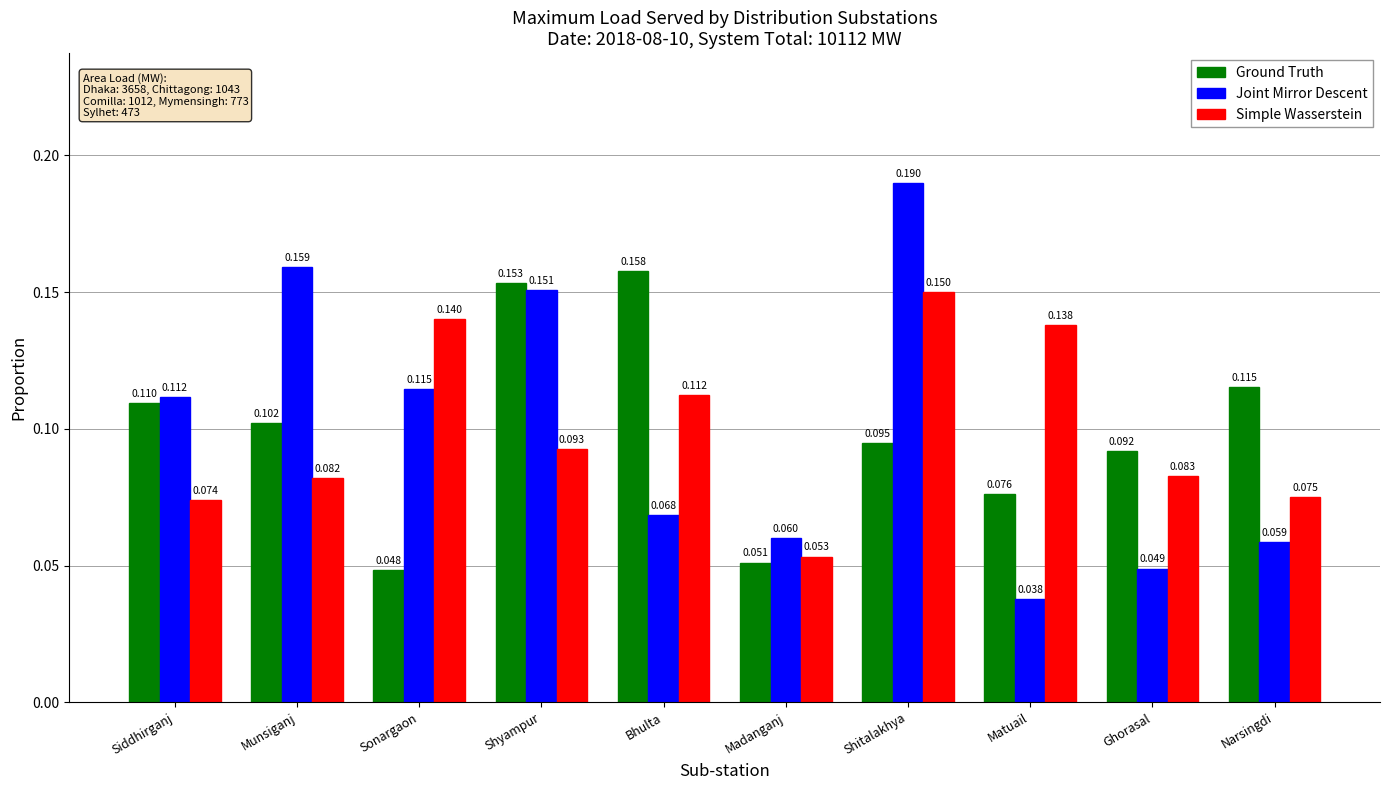

Is it true that Joint Mirror Descent equals 0.1 at Ghorasal?

False